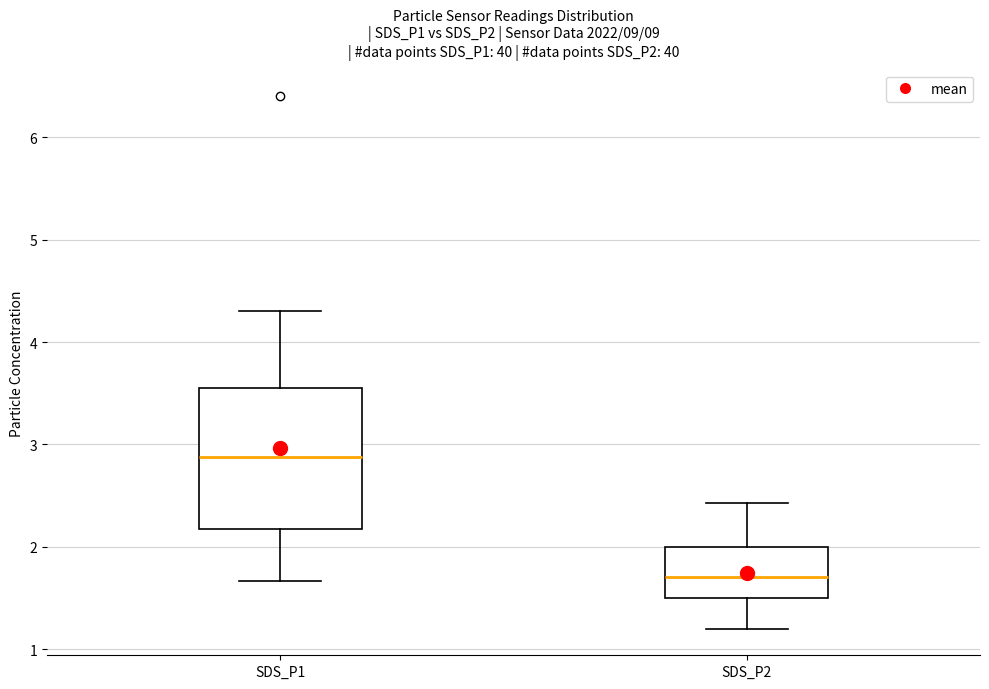

Which box's median line is the lowest?

SDS_P2